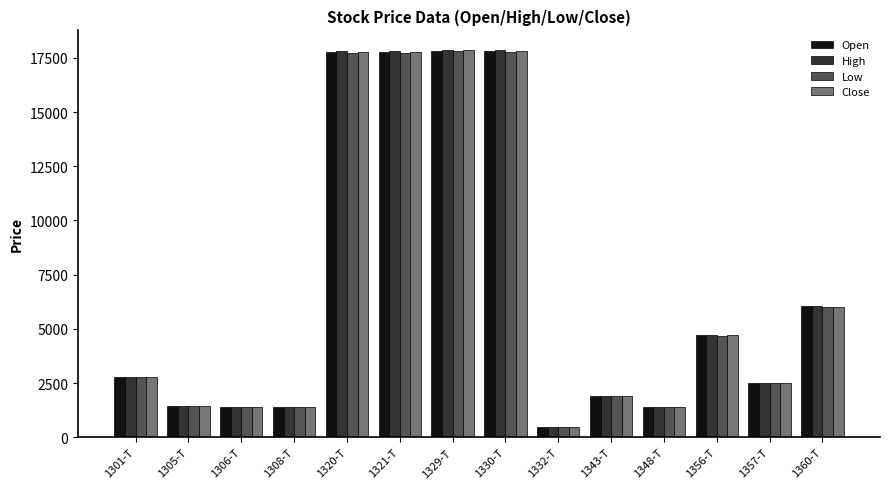

What are all the series names shown in the legend?

Open, High, Low, Close